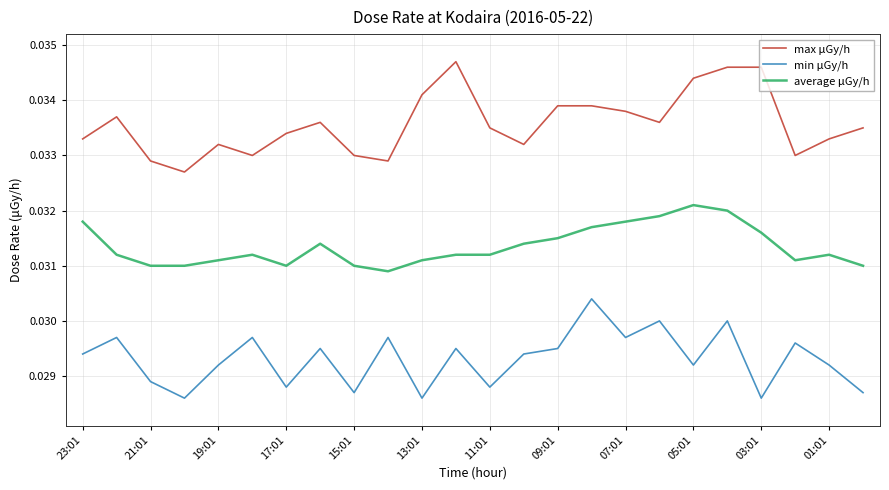

How many categories are shown in the chart?

24